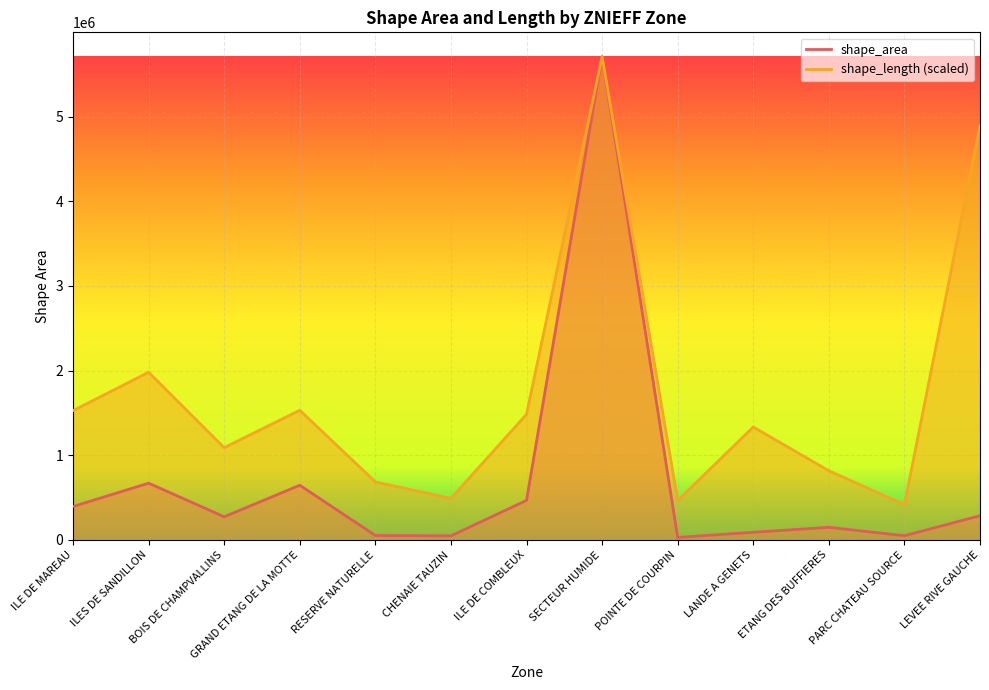

What is the smallest value displayed?

29563.9